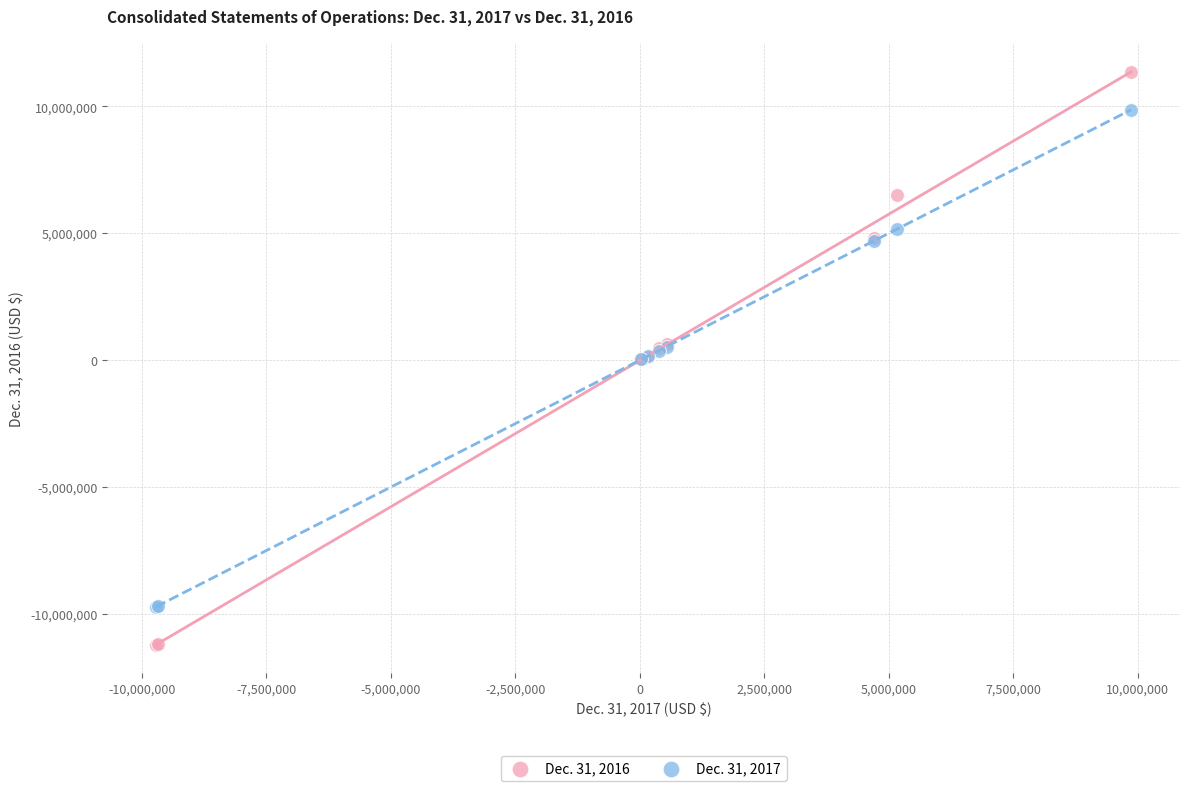

Which series reaches the minimum Y coordinate?

Dec. 31, 2016